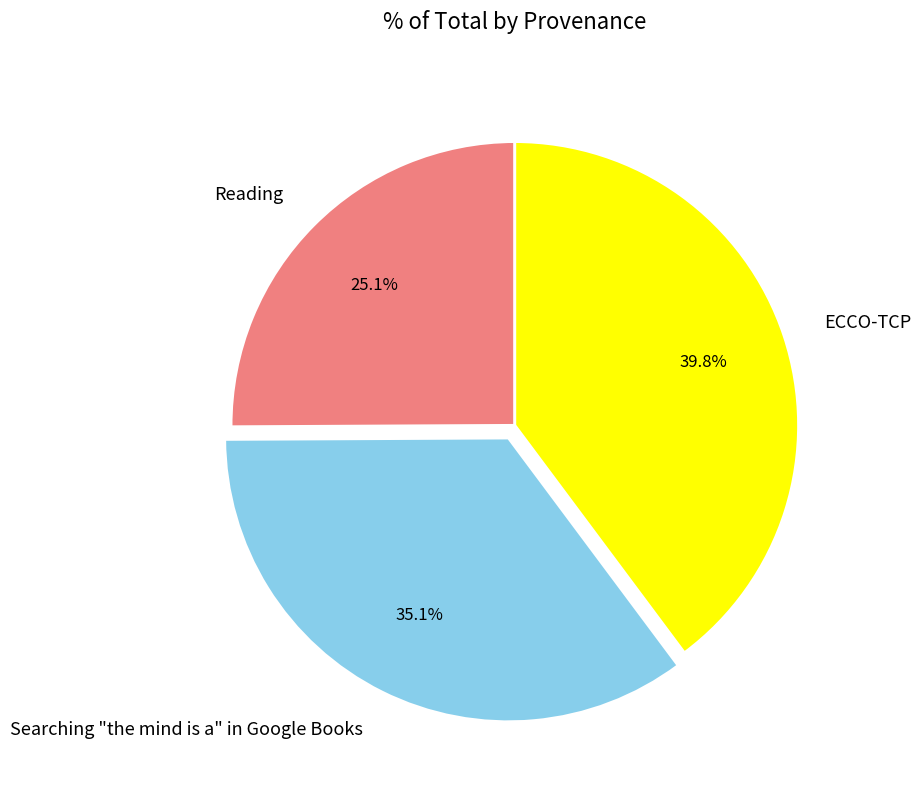

Which category has the smallest portion of the pie?

Reading